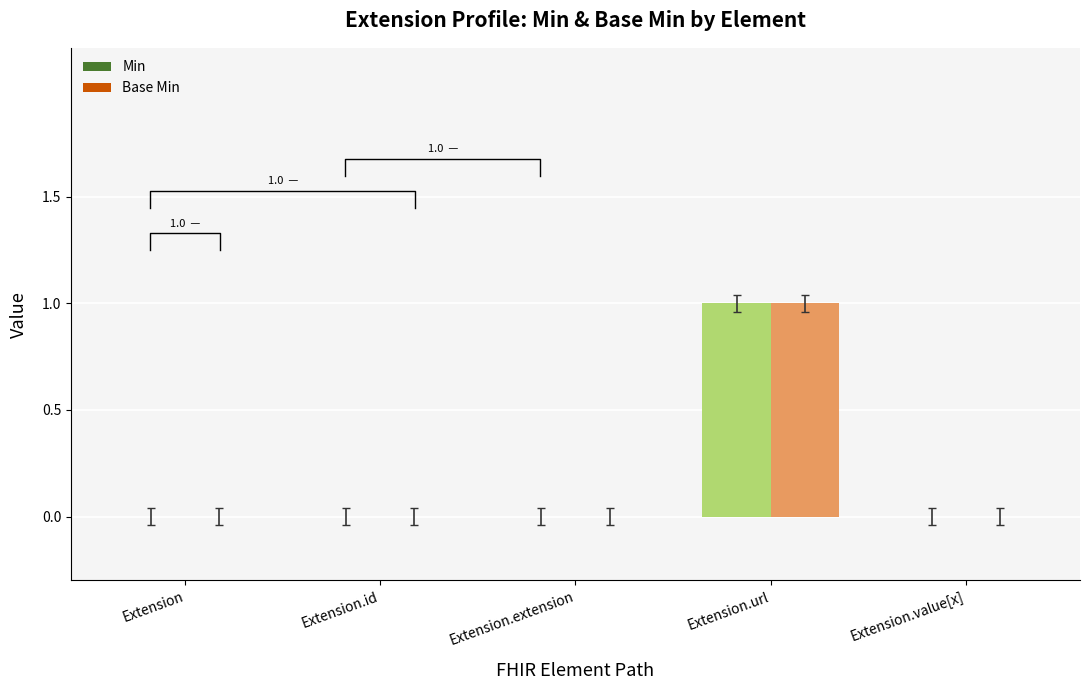

Reading right to left, what are all the values shown in this chart?

Min: 0	1	0	0	0
Base Min: 0	1	0	0	0